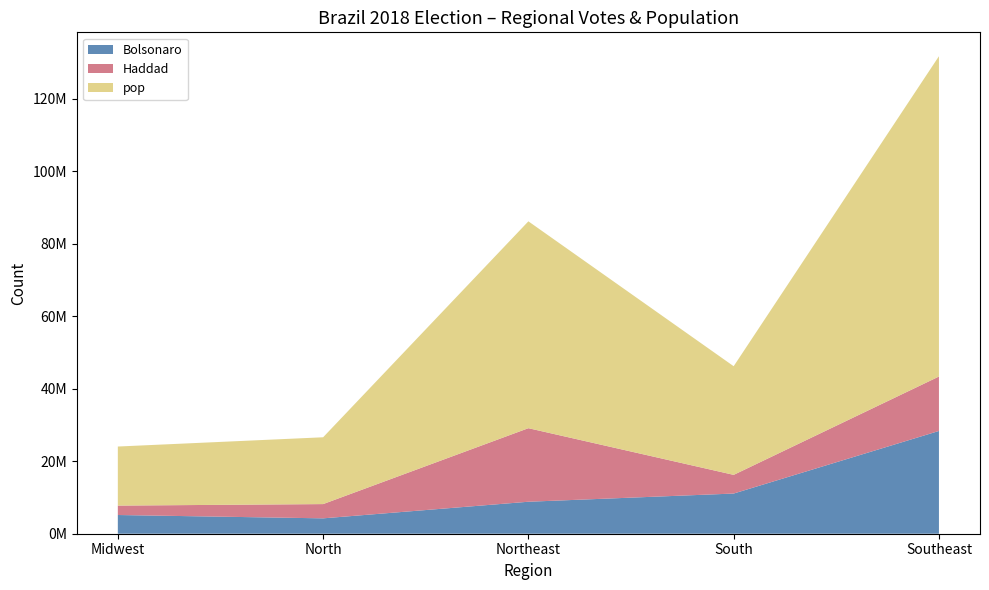

Reading left to right, what are all the values shown in this chart?

Bolsonaro: 5163023	4242504	8824454	11084395	28351800
Haddad: 2595426	3933015	20289812	5152685	15016238
pop: 16297074	18430980	57071654	29975984	88371433